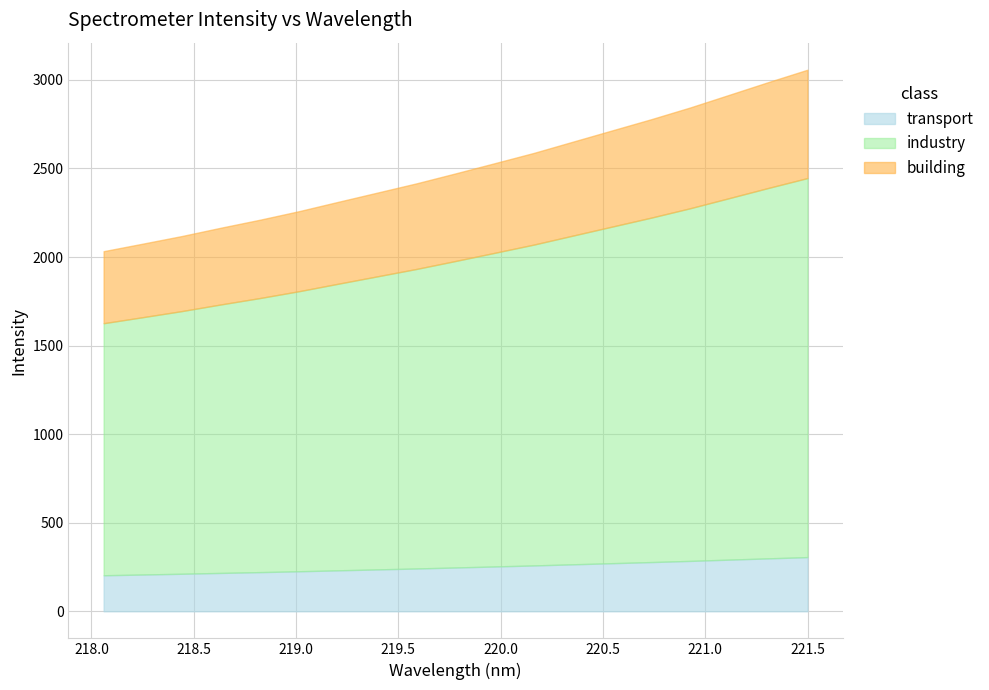

What is the difference between the second highest and minimum values?

954.5